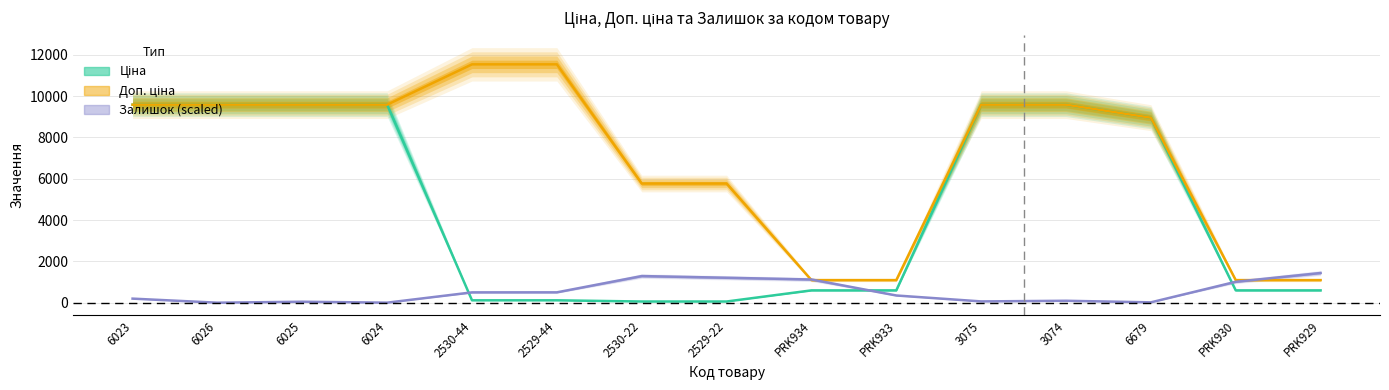

Which series has the largest range (max minus min)?

Доп. ціна